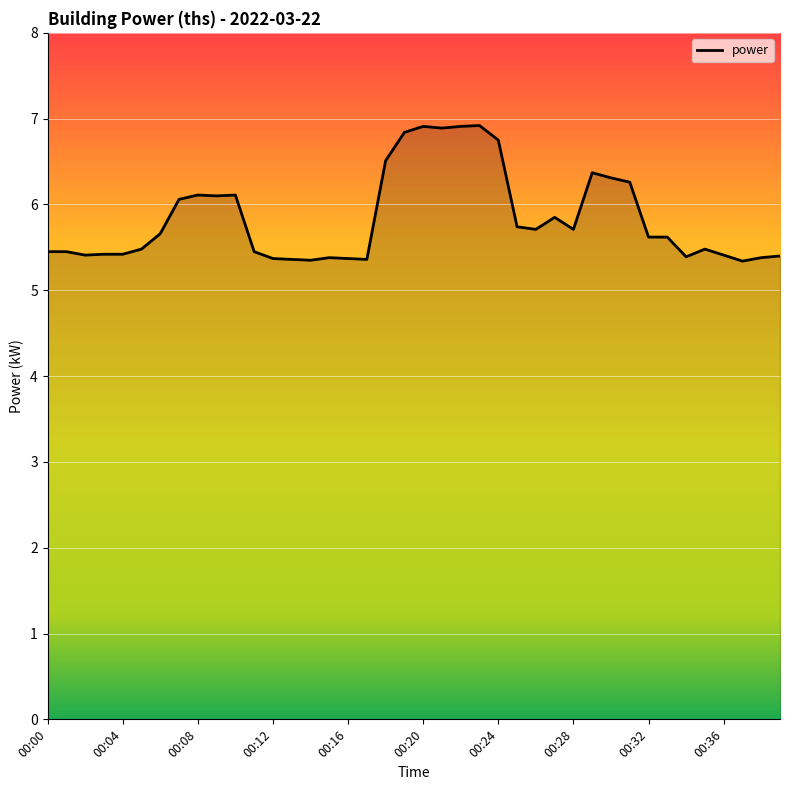

What is the maximum value shown in the chart?

6.9